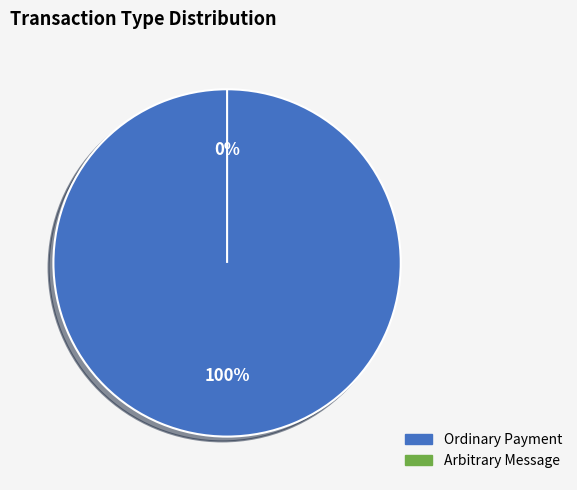

To the nearest percent, what is the difference between the largest and smallest slice percentages?

100%